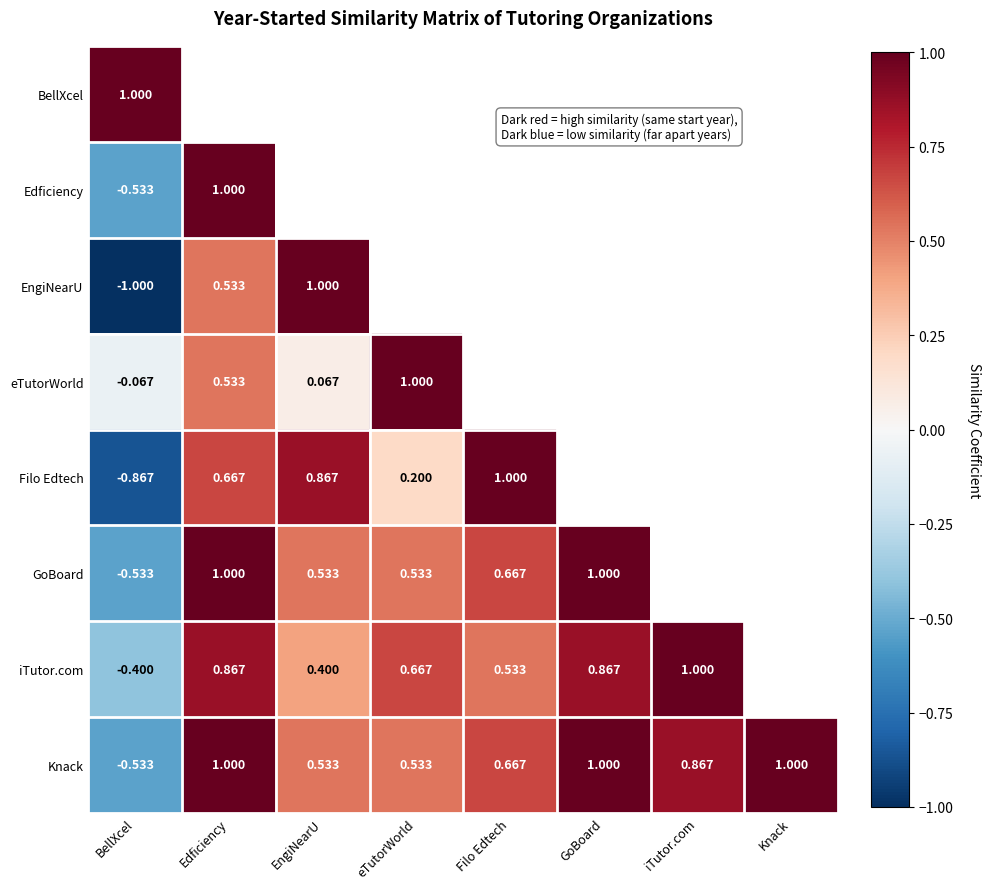

At which category is the sum across all series the highest?

BellXcel